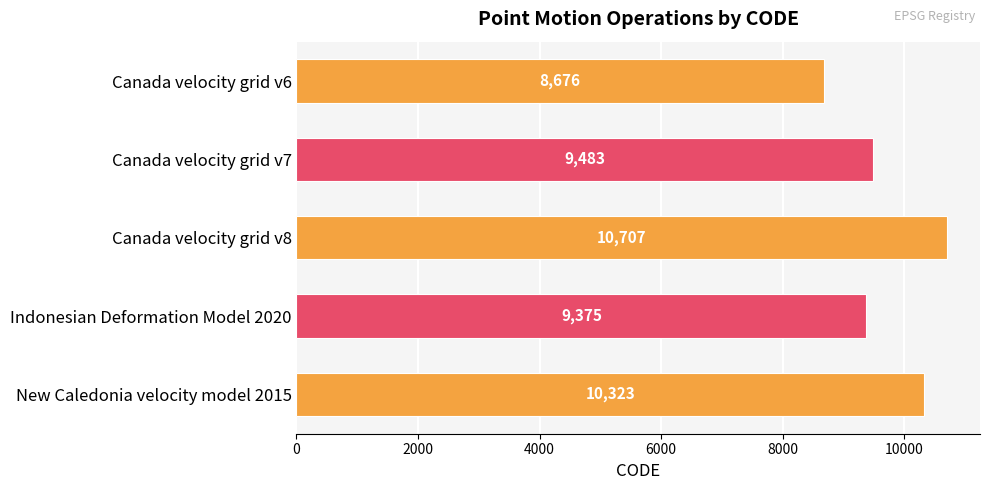

What is the change in value from Canada velocity grid v7 to New Caledonia velocity model 2015?

+840